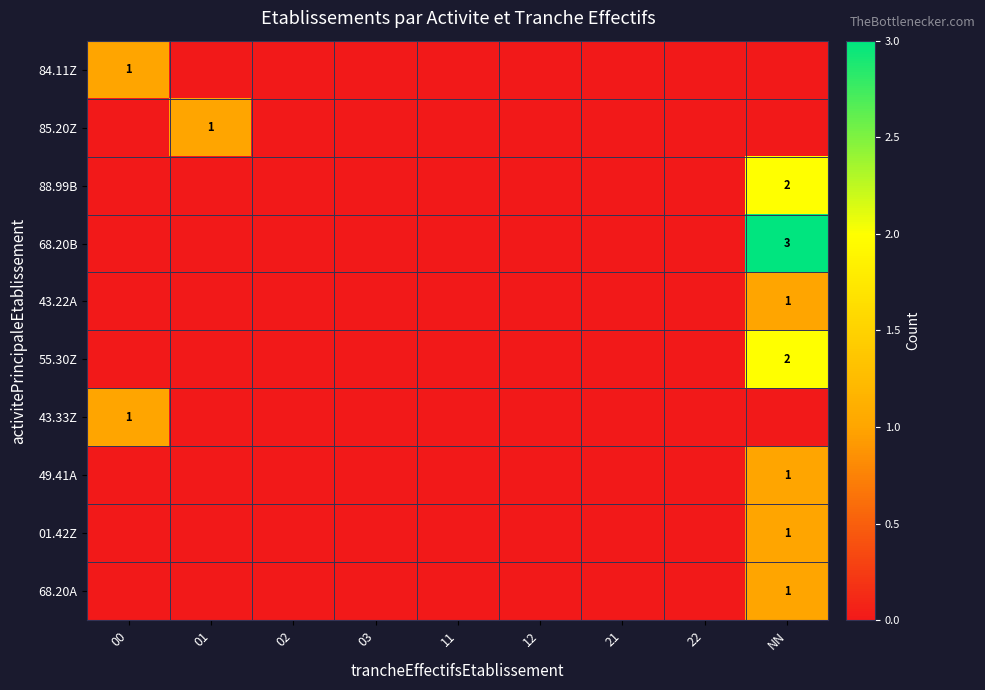

What is the sum of all 84.11Z values?

1